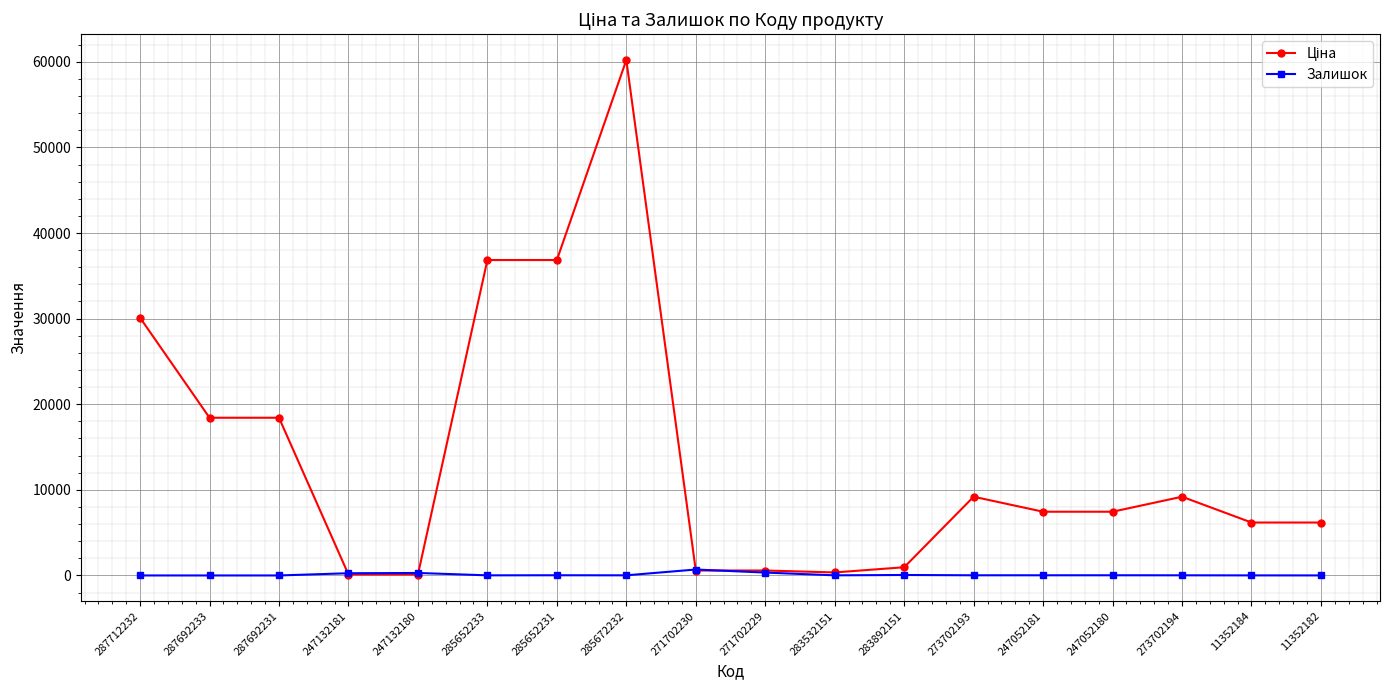

True or false: Залишок has a value of 5.0 at 11352182.

True